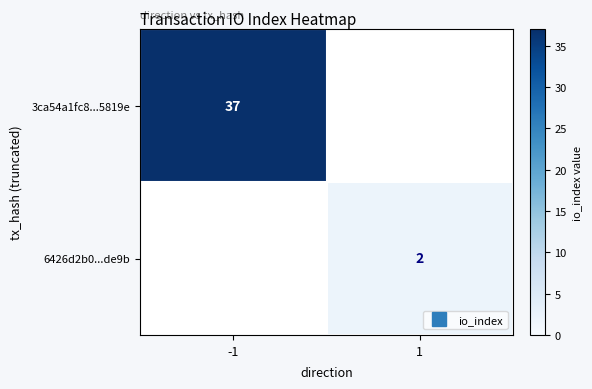

Rank the series by their maximum value, from highest to lowest.

3ca54a1fc8...5819e, 6426d2b0...de9b